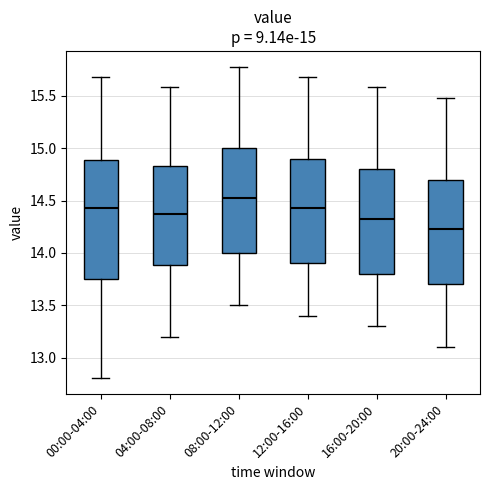

Comparing the boxes themselves (not the whiskers), which one is the tallest?

00:00-04:00